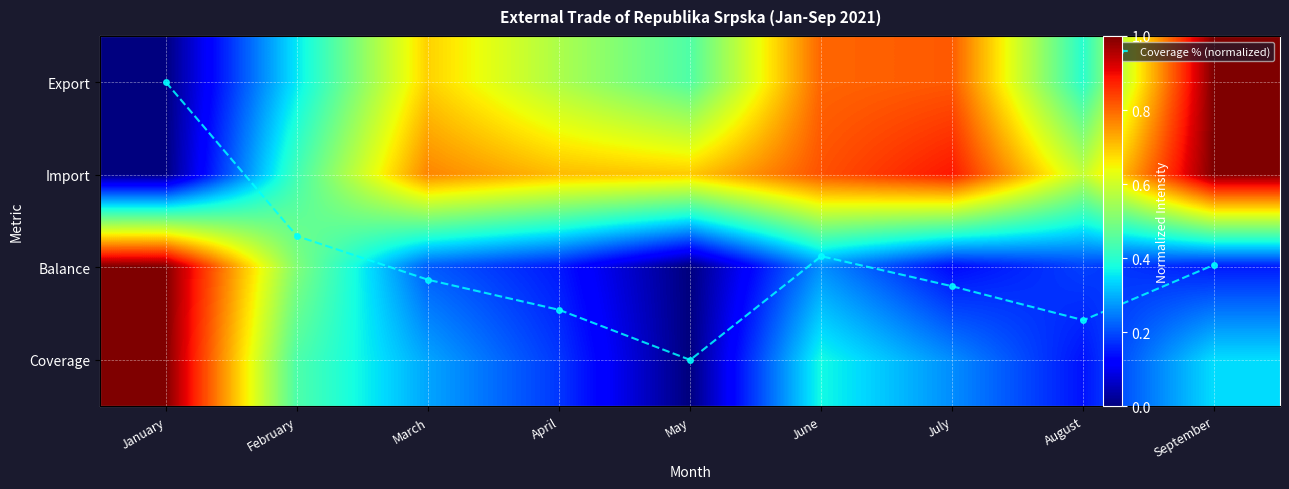

At which label does Import reach its peak?

September